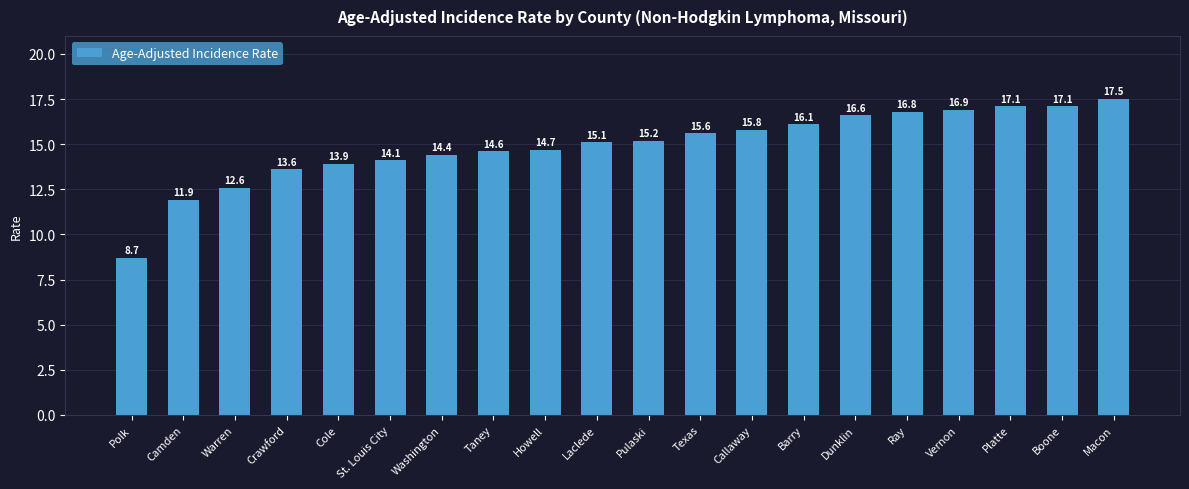

How many bars are there in total?

20